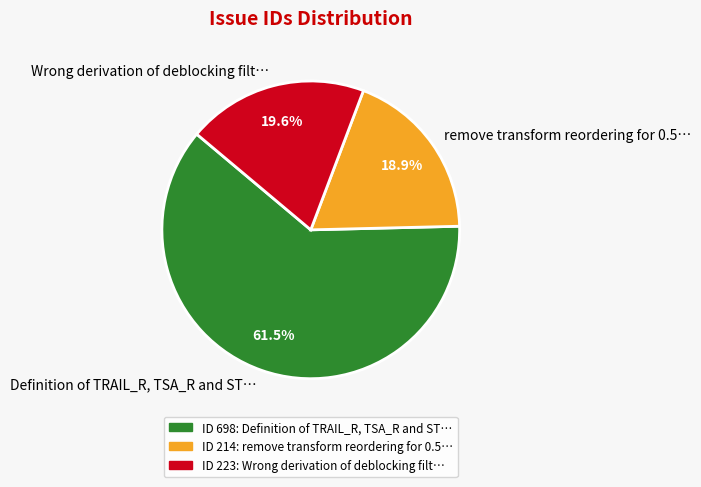

What is the majority slice?

Definition of TRAIL_R, TSA_R and ST…